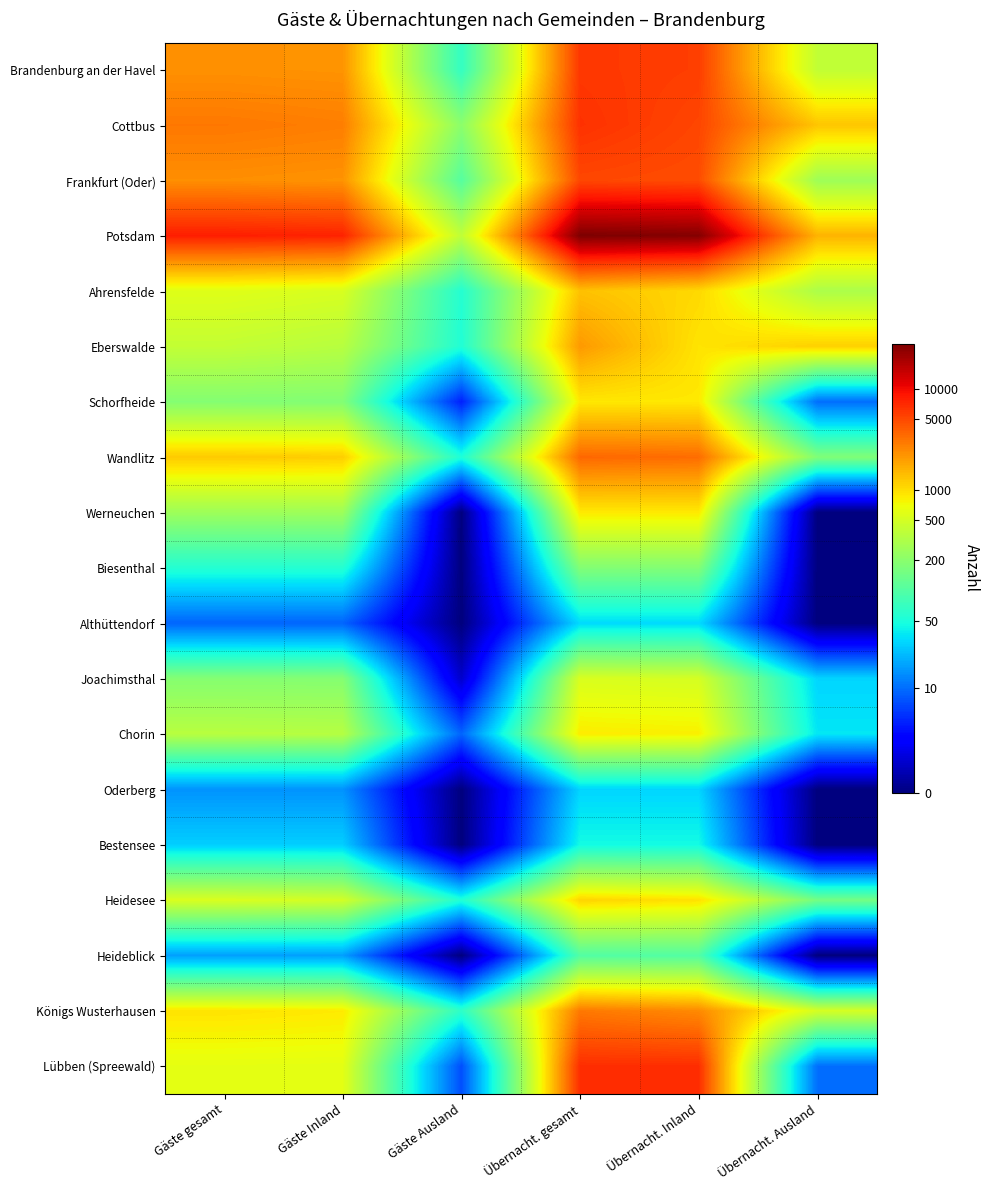

Which series has the largest total across all categories?

Potsdam